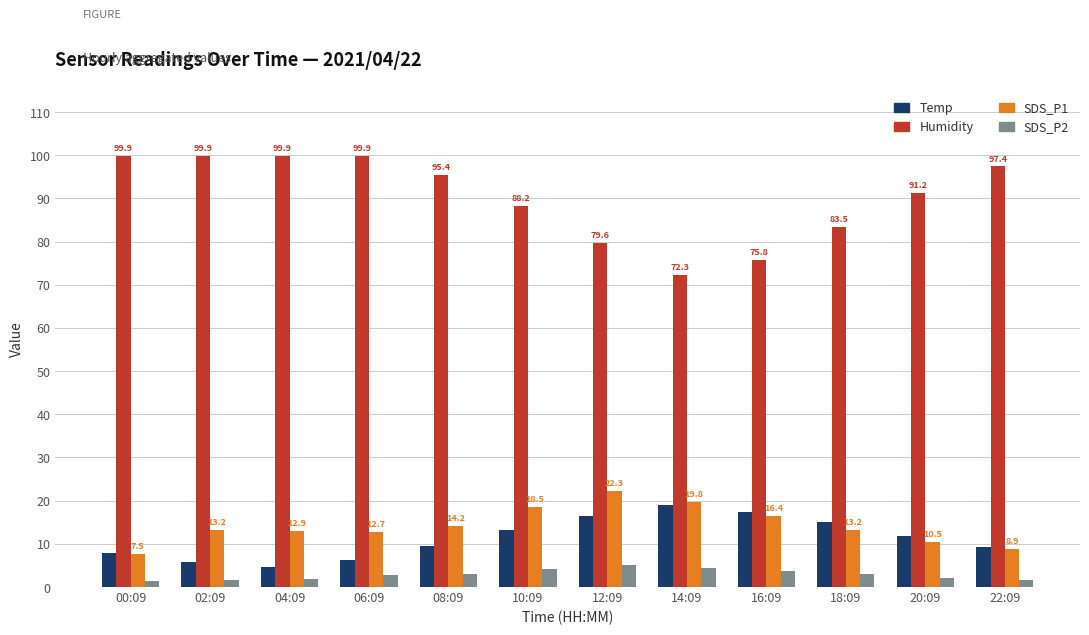

What is the label of the 10th bar from the right?

04:09